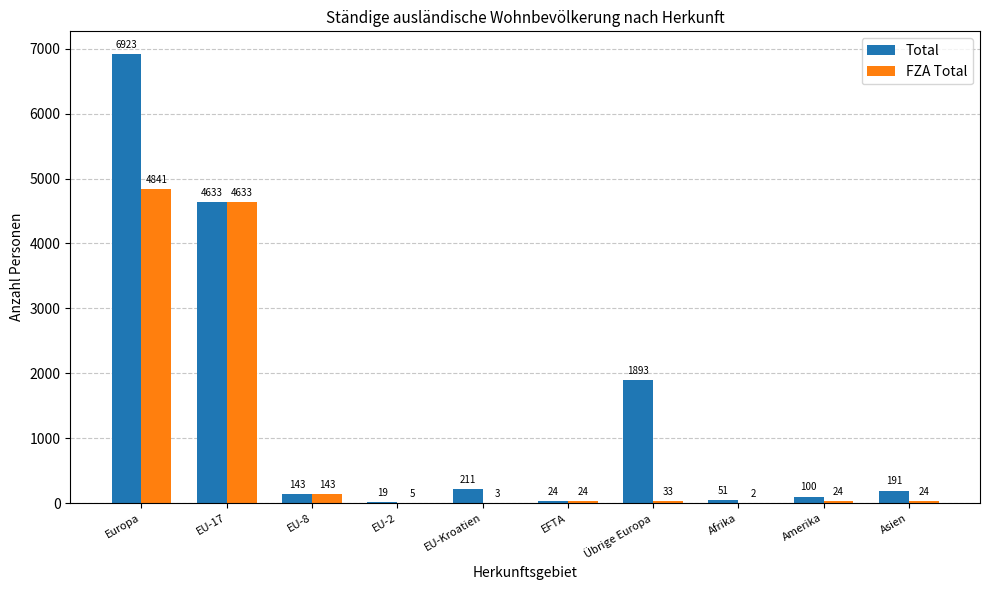

At which category is the sum across all series the highest?

Europa